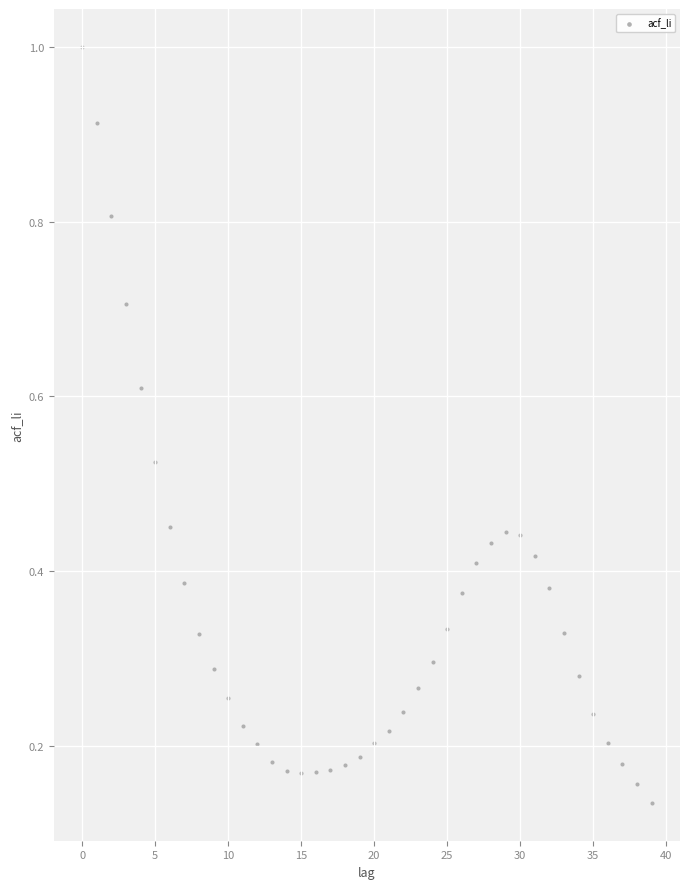

How many data points are displayed?

40